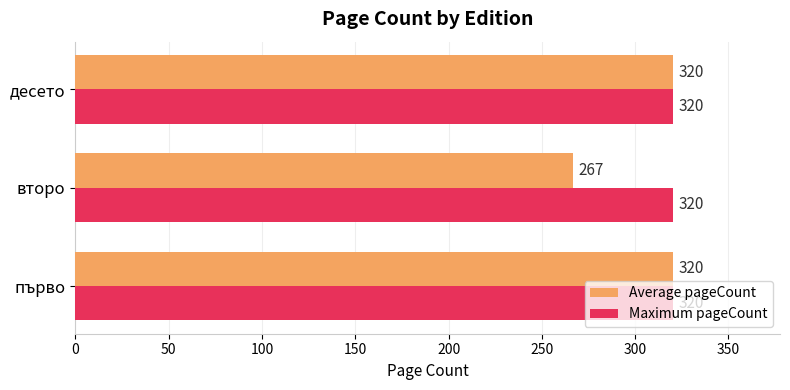

What is the approximate value of Maximum pageCount at първо?

320.0